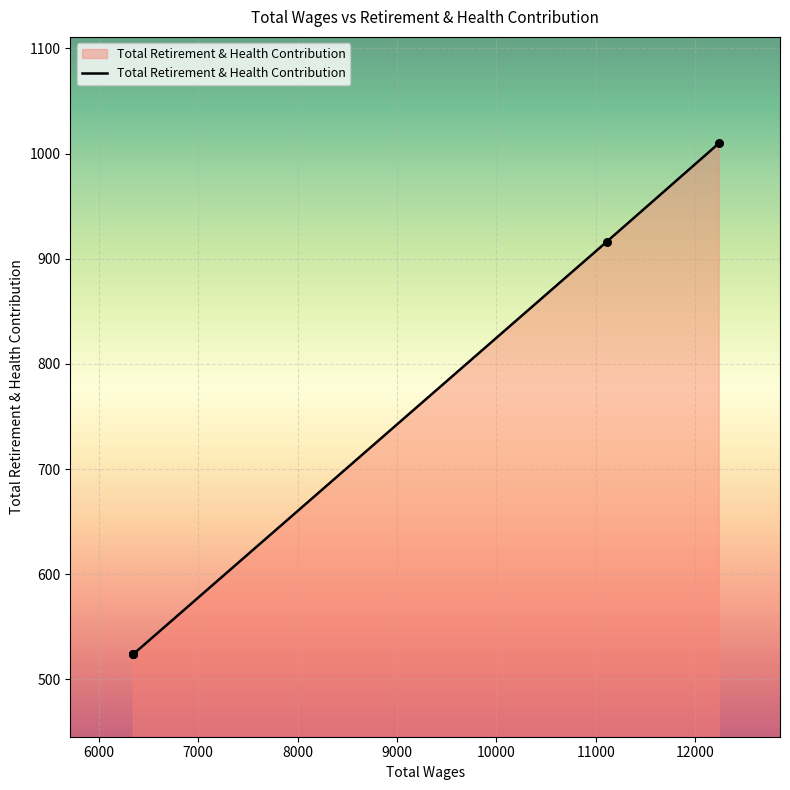

Which has a higher value, 7000 or 8000?

8000